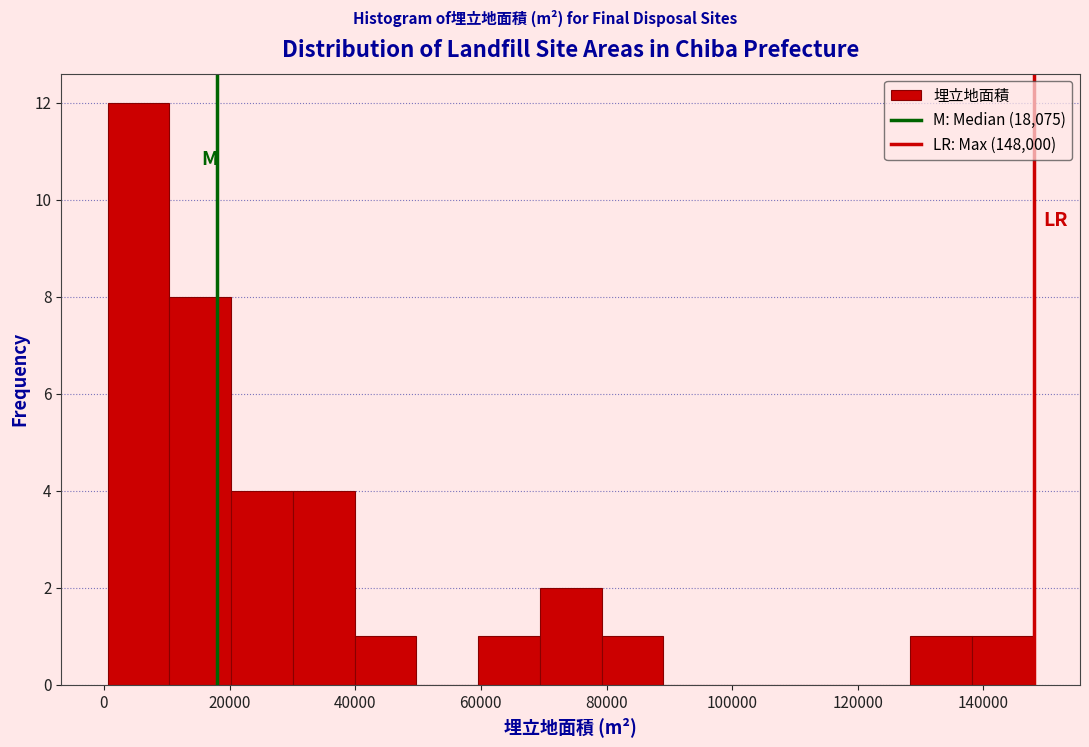

Which range on the x-axis has the tallest bar?

0 to 10000